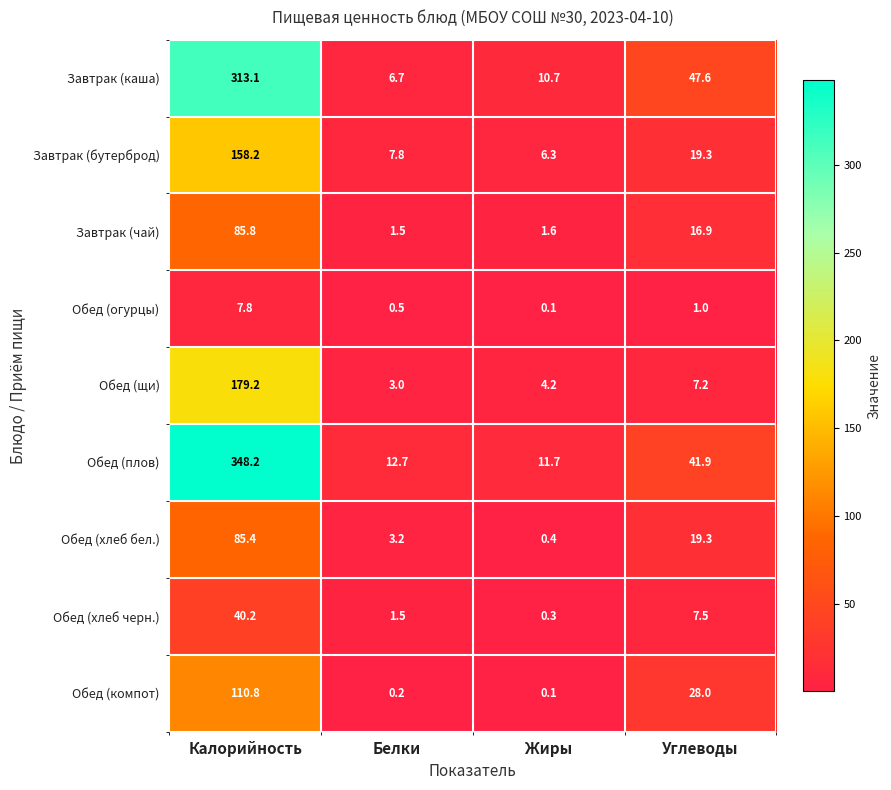

Which label corresponds to the largest value in the chart?

Калорийность